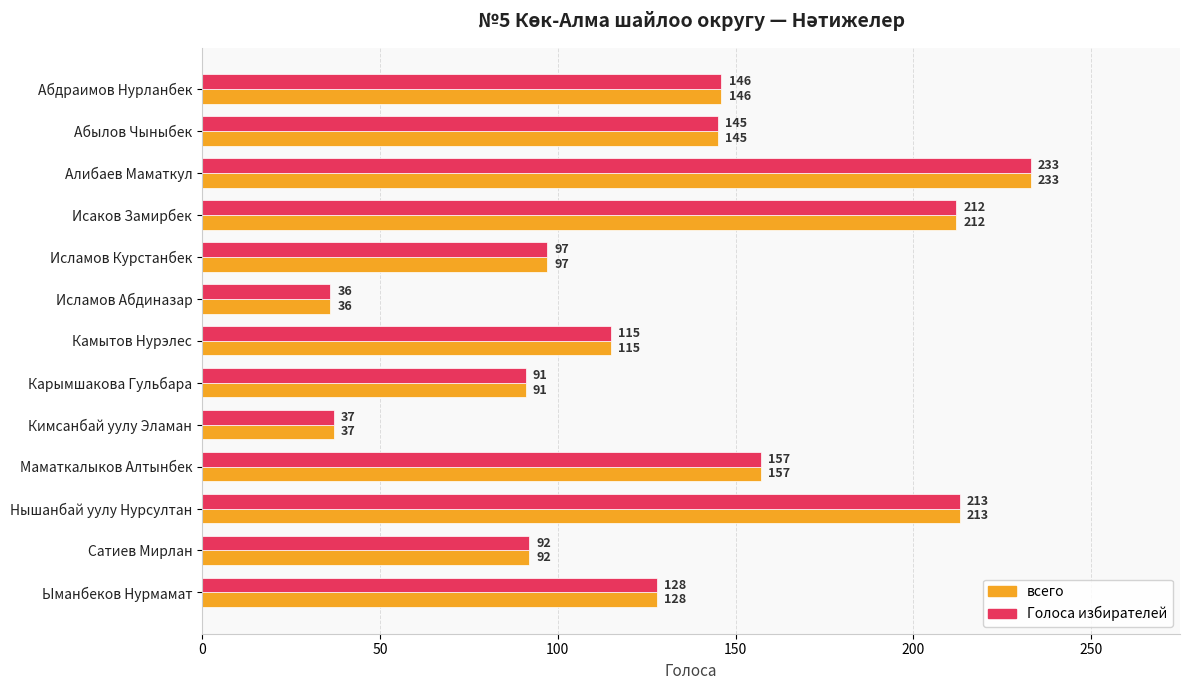

What is the sum of the Голоса избирателей values at Ыманбеков Нурмамат and Исламов Курстанбек?

225